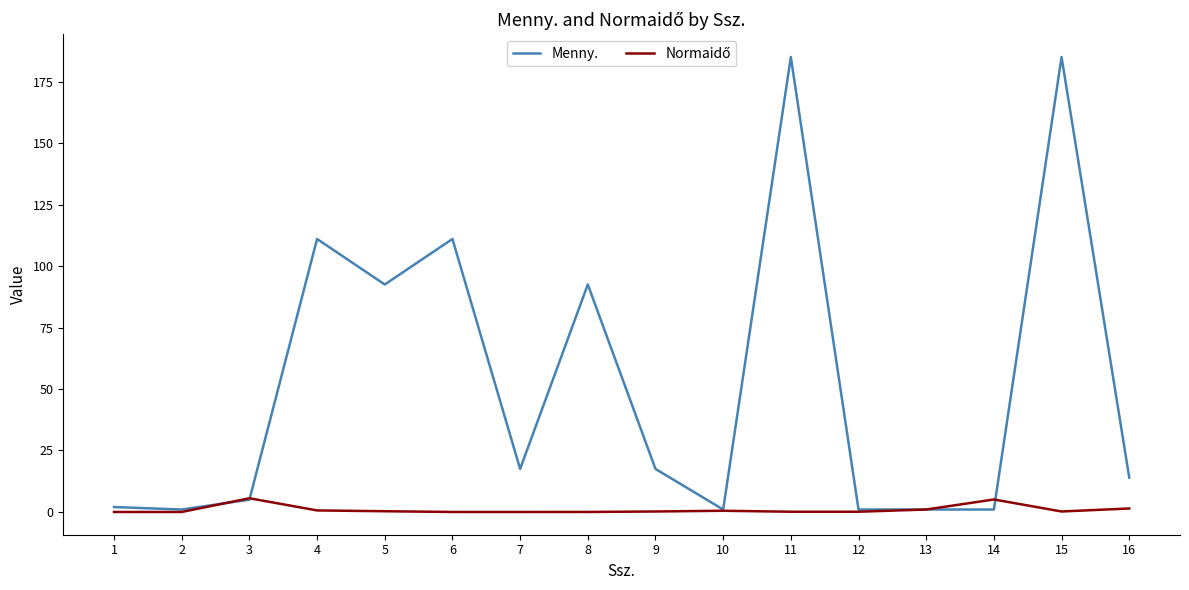

What is the difference between the highest and lowest values at 7?

17.5